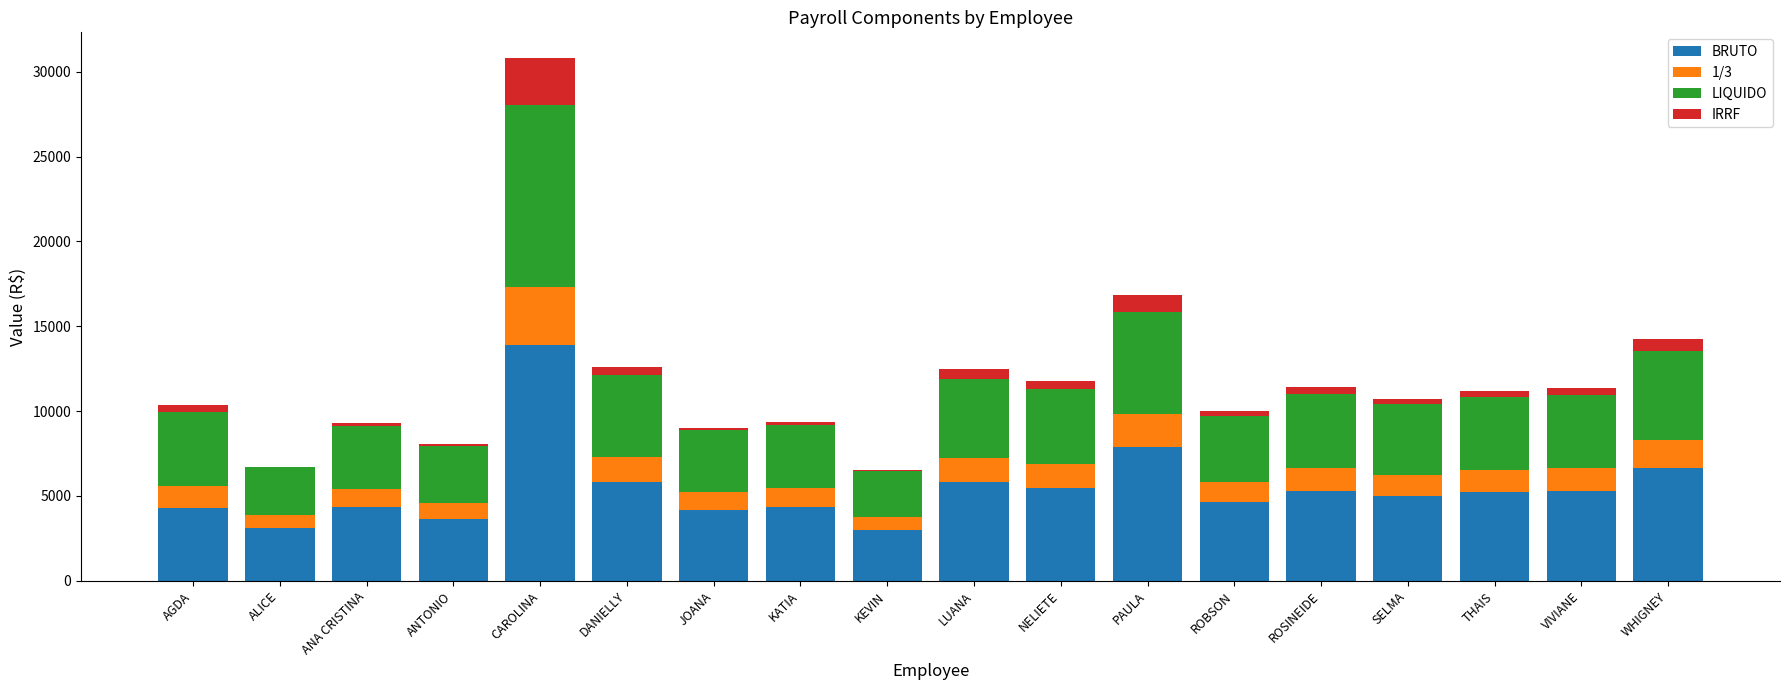

What value does the BRUTO series have at PAULA?

7859.3